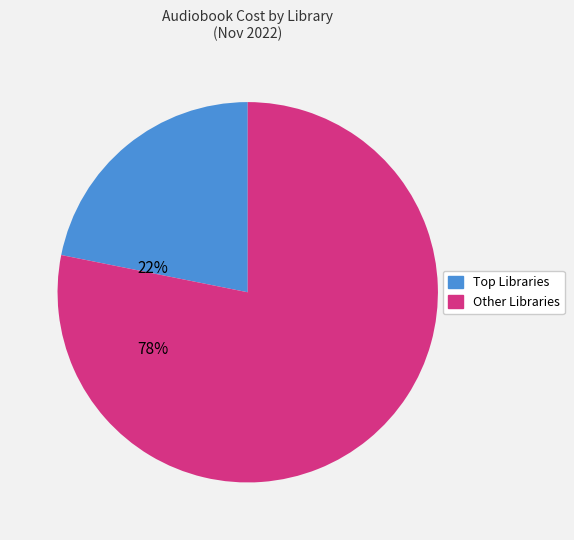

Which category has the smallest portion of the pie?

Top Libraries